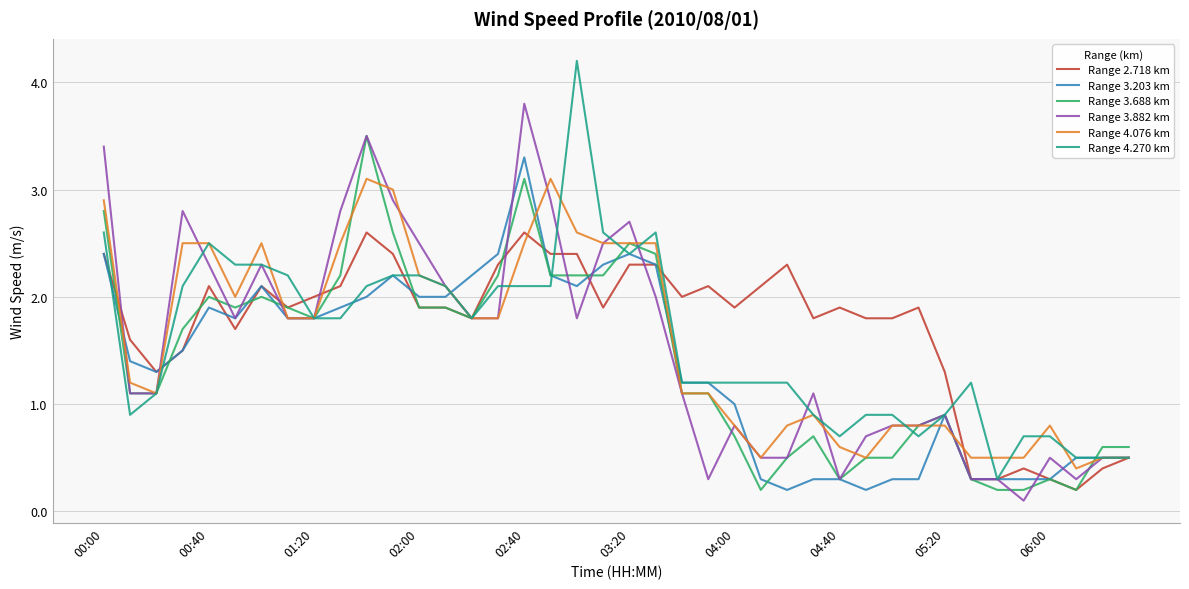

Which series has the widest spread of values?

Range 4.270 km